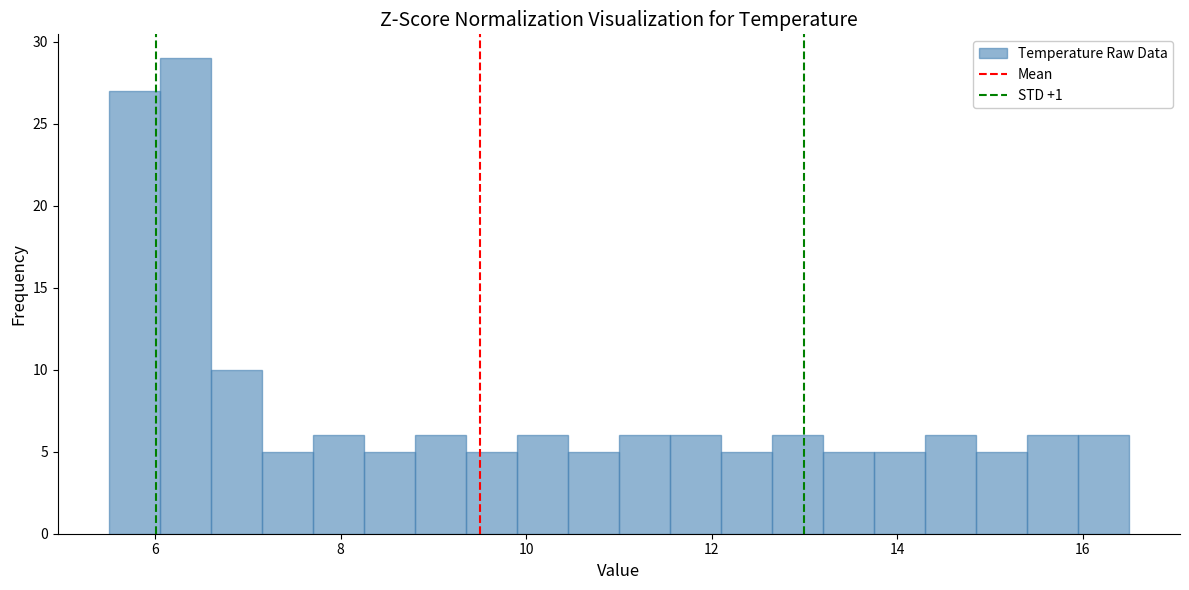

Around what value on the x-axis is the tallest bar? Give the approximate position of its centre, as read against the axis.

6.4